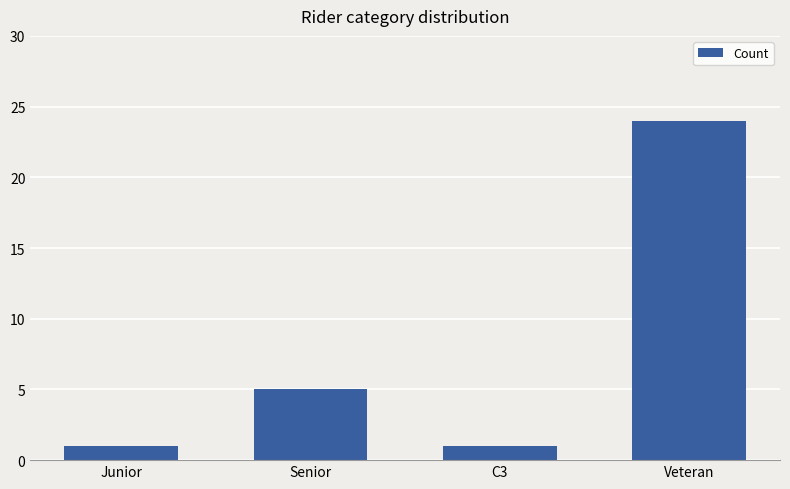

How many distinct data groups are displayed?

1